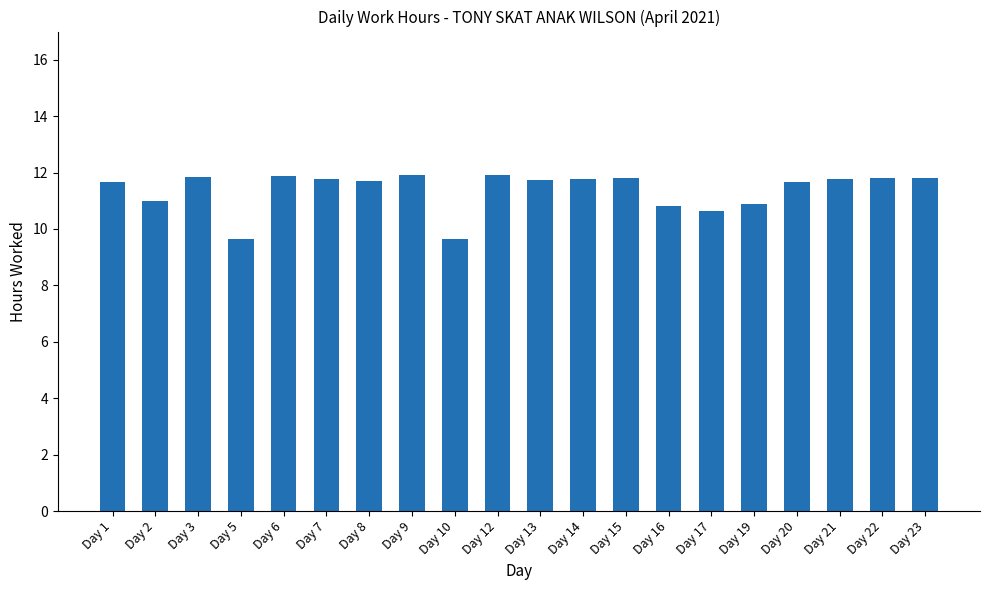

What is the maximum value shown in the chart?

11.9